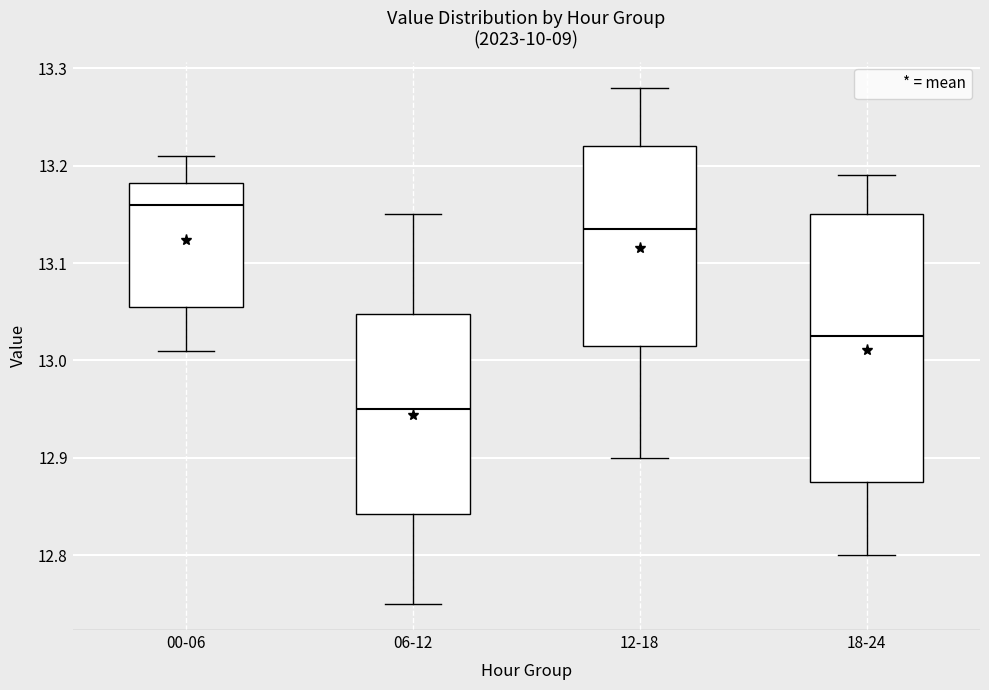

Where does the lower whisker of the box for 12-18 end on the y-axis? The values are not printed on the chart, so give them approximately, as read against the axis.

12.90